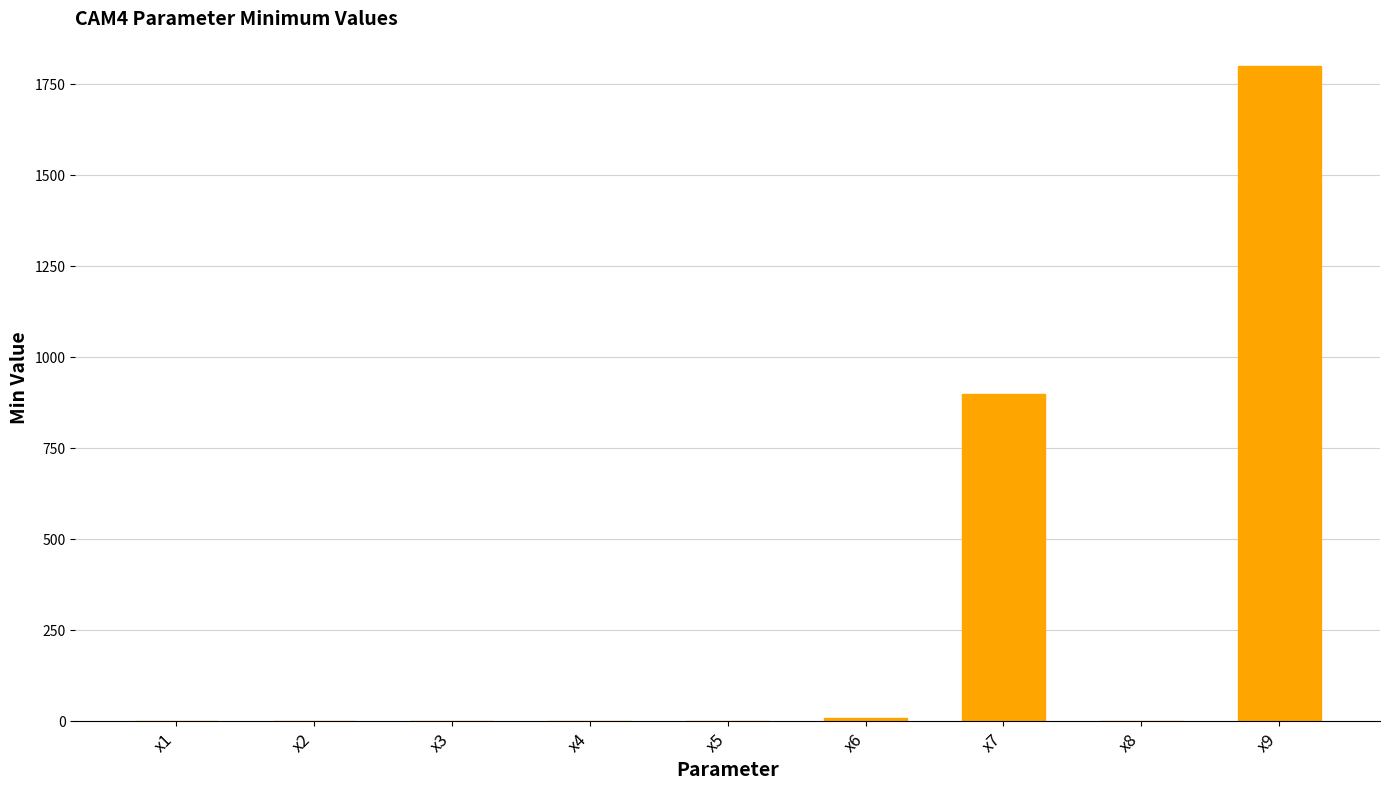

The value at x7 is 1401.3. True or false?

False